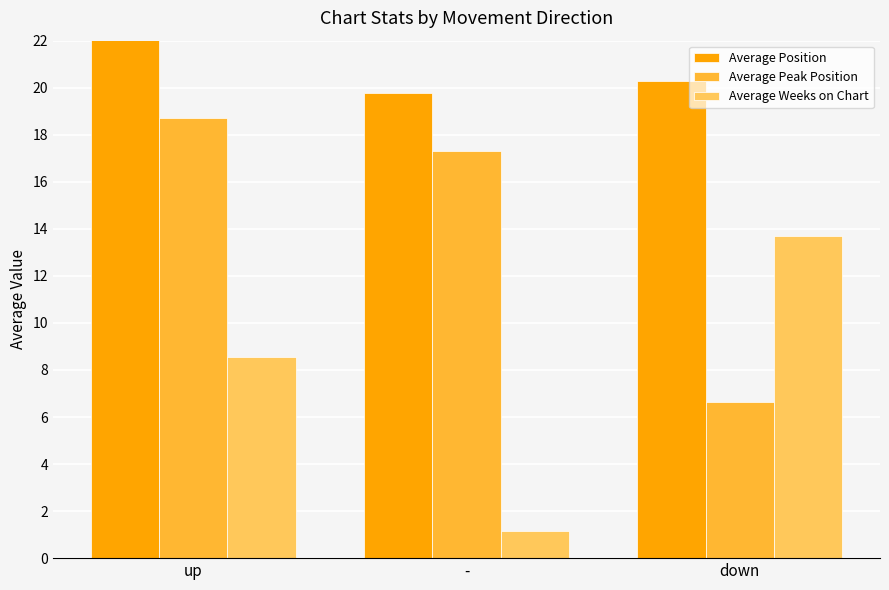

List the labels in order of Average Position value, smallest first.

-, down, up